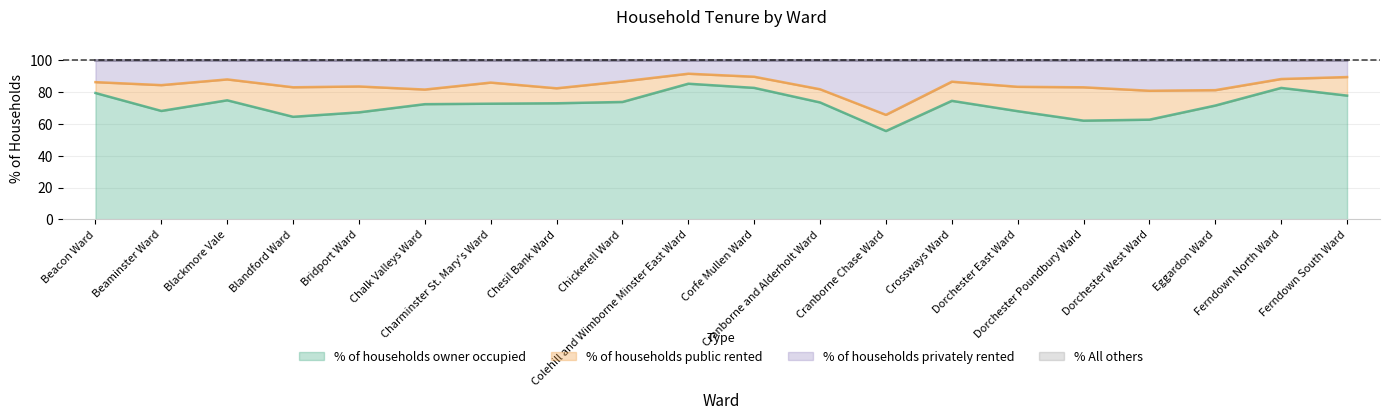

What is the highest value of the % of households owner occupied series?

85.3